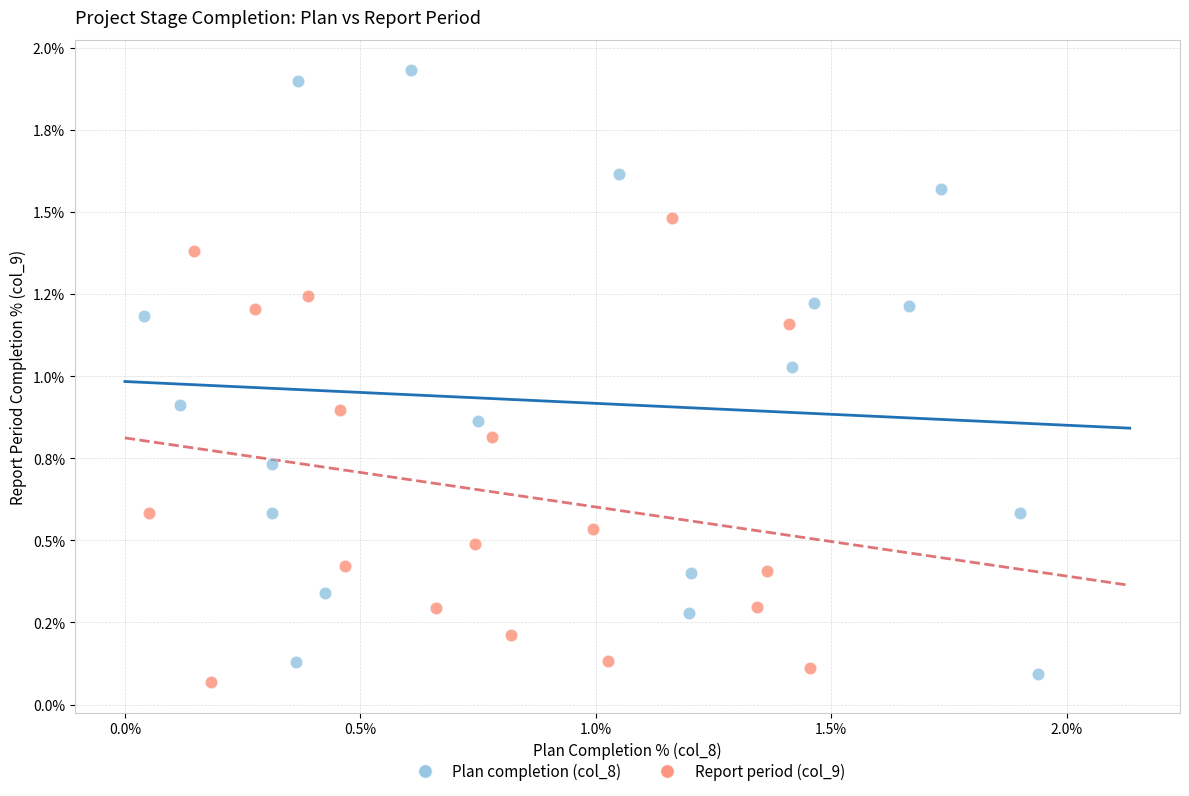

What are all the series names shown in the legend?

Plan completion (col_8), Report period (col_9)